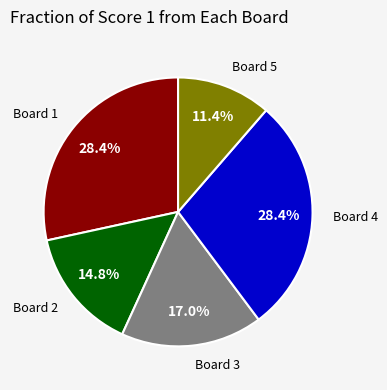

Is there any slice that represents more than half of the pie?

No